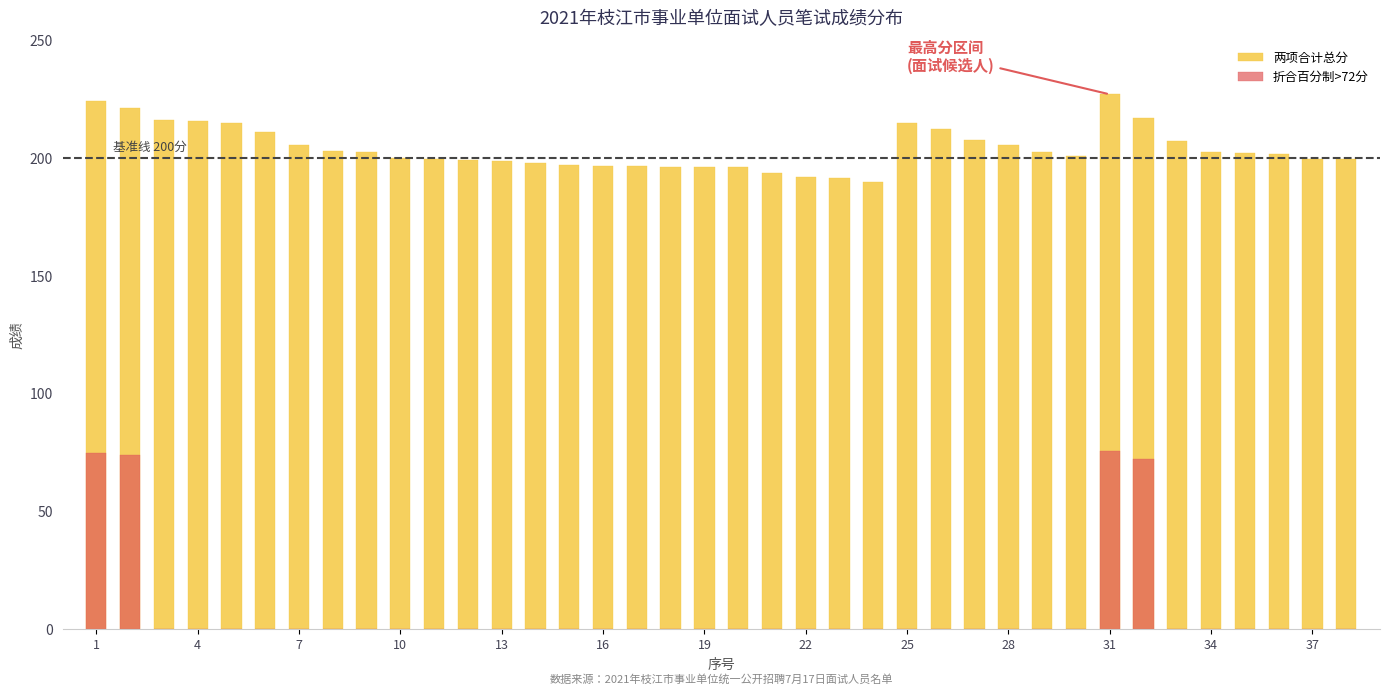

Reading right to left, transcribe all the data shown in this chart.

两项合计总分: 199.5	199.5	201.5	202.0	202.5	207.0	217.0	227.0	201.0	202.5	205.5	207.5	212.5	215.0	190.0	191.5	192.0	193.5	196.0	196.0	196.0	196.5	196.5	197.0	198.0	198.5	199.0	199.5	200.0	202.5	203.0	205.5	211.0	215.0	215.5	216.0	221.0	224.0
折合百分制>72分: 0.0	0.0	0.0	0.0	0.0	0.0	72.3	75.7	0.0	0.0	0.0	0.0	0.0	0.0	0.0	0.0	0.0	0.0	0.0	0.0	0.0	0.0	0.0	0.0	0.0	0.0	0.0	0.0	0.0	0.0	0.0	0.0	0.0	0.0	0.0	0.0	73.7	74.7